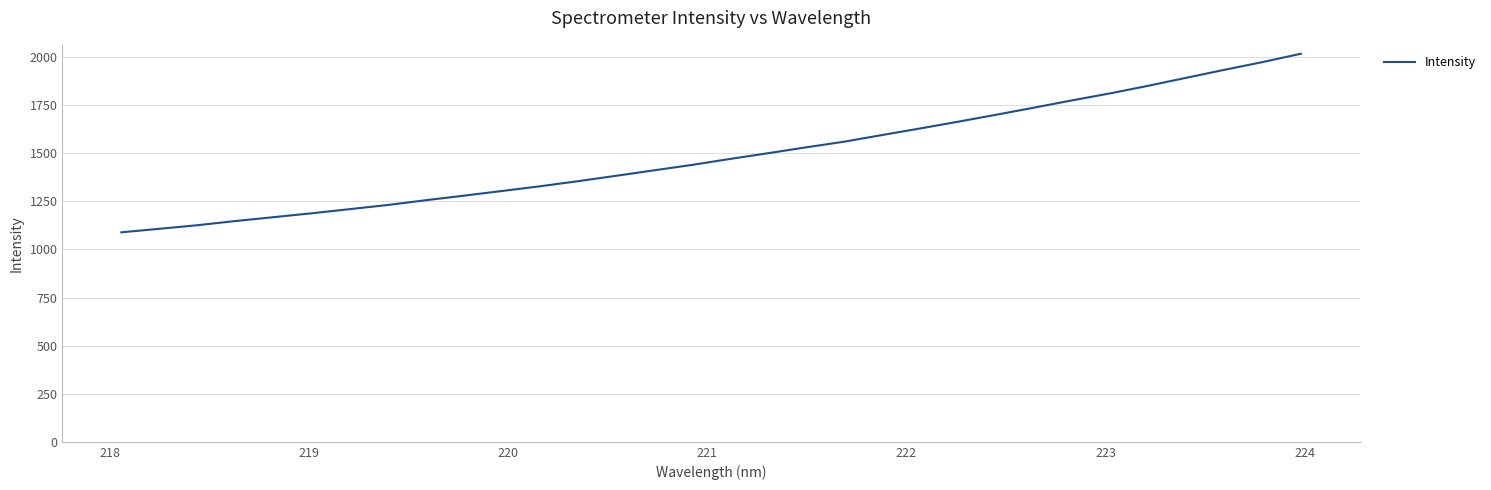

What is the difference between the maximum and minimum values?

928.0